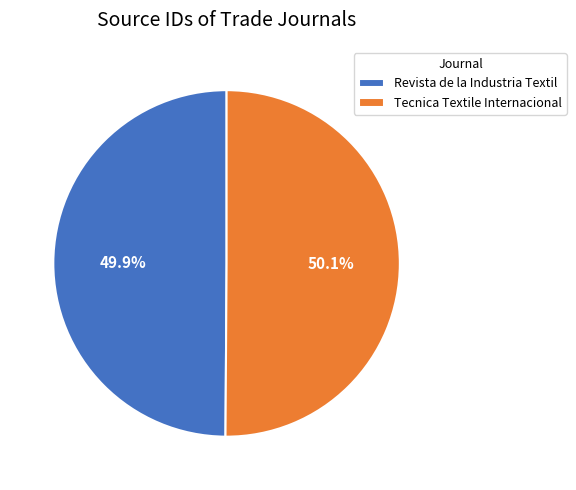

What portion of the pie excludes Tecnica Textile Internacional?

49.9%